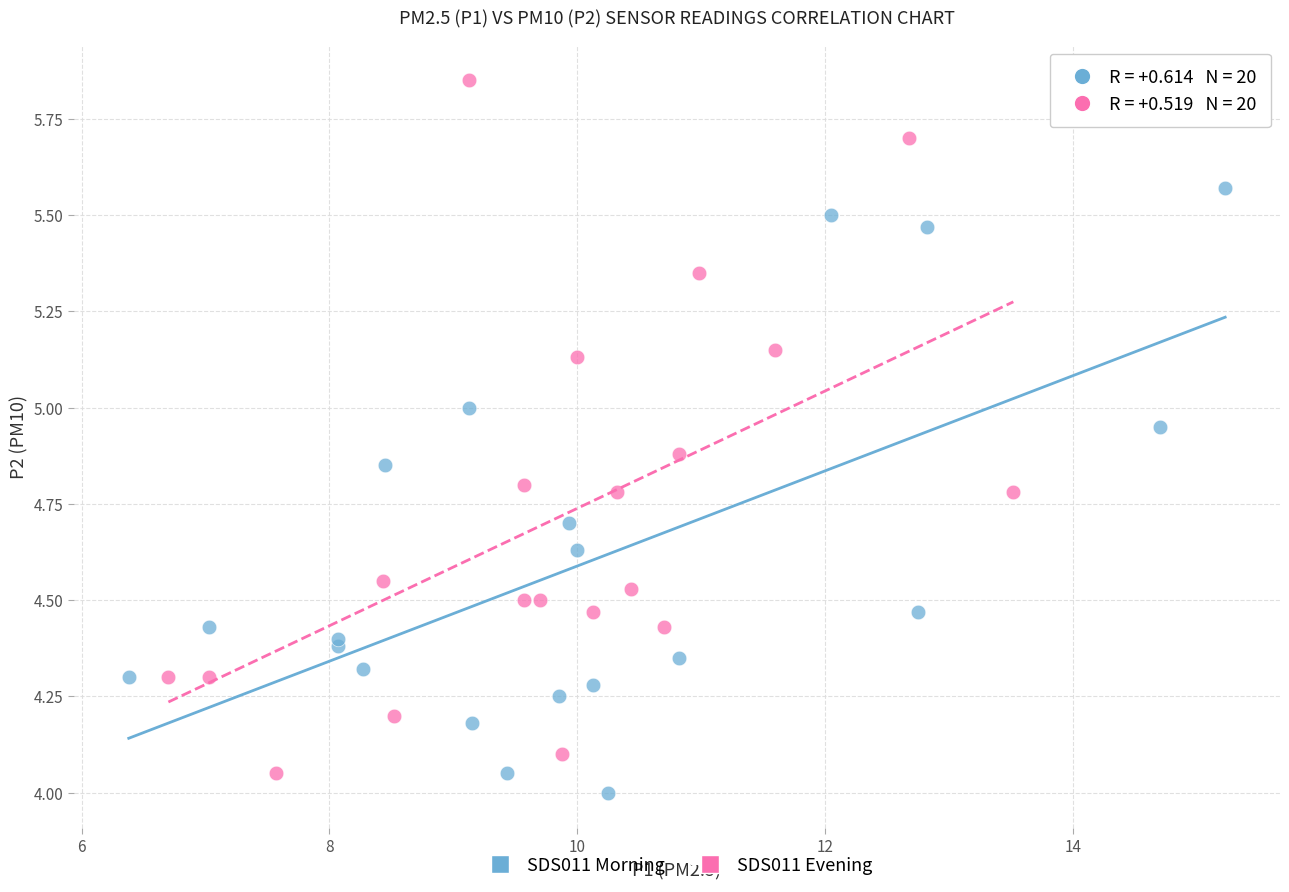

Which series has the widest spread of Y values?

SDS011 Evening